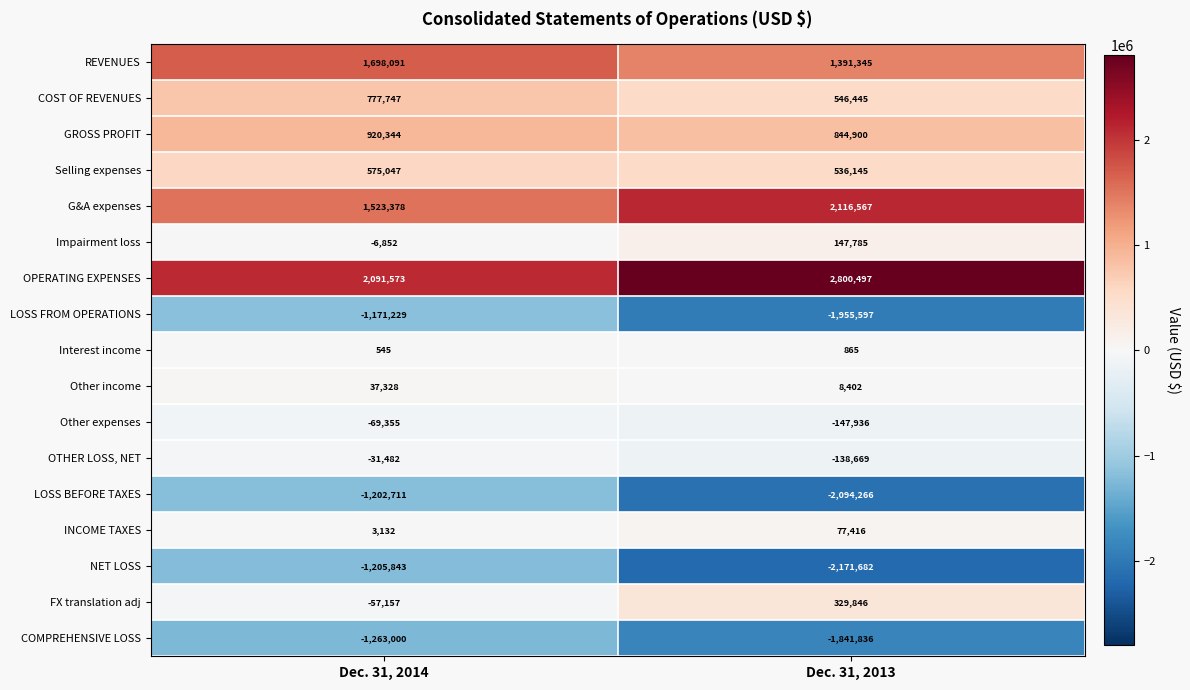

What is the maximum value shown in the chart?

2800497